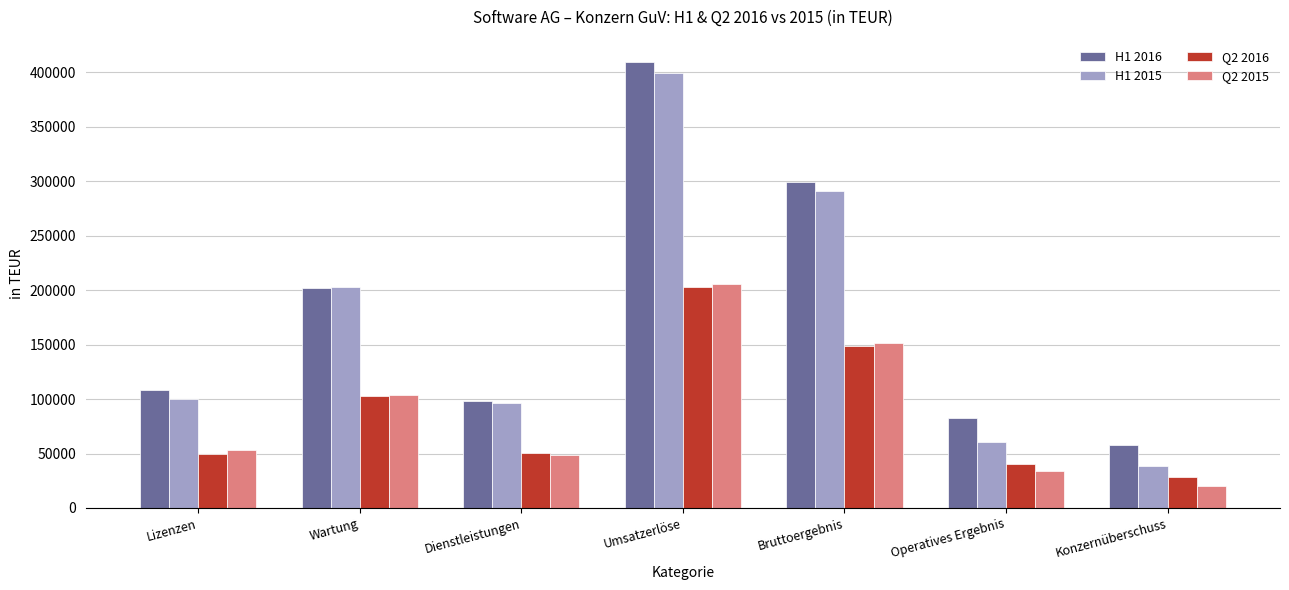

What is the spread (max minus min) of values at Dienstleistungen?

49916